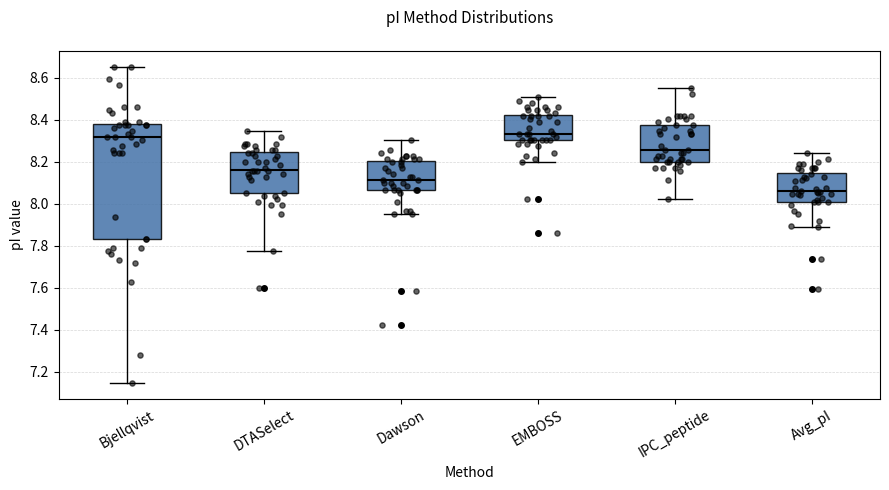

Reading left to right, read every box against the y-axis: the position of its median line, the range the box covers, and the ends of its whiskers. The values are not printed on the chart, so give them approximately, as read against the axis.

Bjellqvist: median 8.32, box 7.84 to 8.38, whiskers 7.14 to 8.66
DTASelect: median 8.16, box 8.06 to 8.24, whiskers 7.78 to 8.34
Dawson: median 8.12, box 8.06 to 8.20, whiskers 7.96 to 8.30
EMBOSS: median 8.34, box 8.30 to 8.42, whiskers 8.20 to 8.50
IPC_peptide: median 8.26, box 8.20 to 8.38, whiskers 8.02 to 8.56
Avg_pI: median 8.06, box 8.00 to 8.14, whiskers 7.90 to 8.24